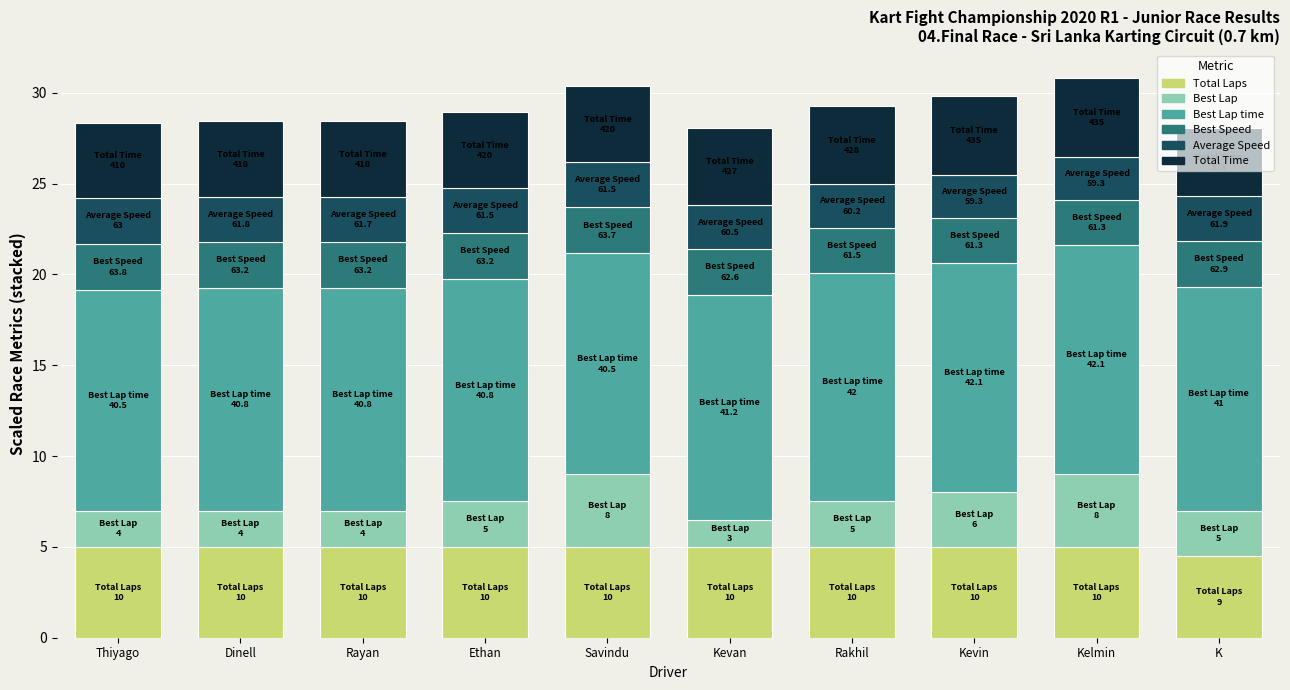

What is the lowest value of the Total Laps series?

4.5